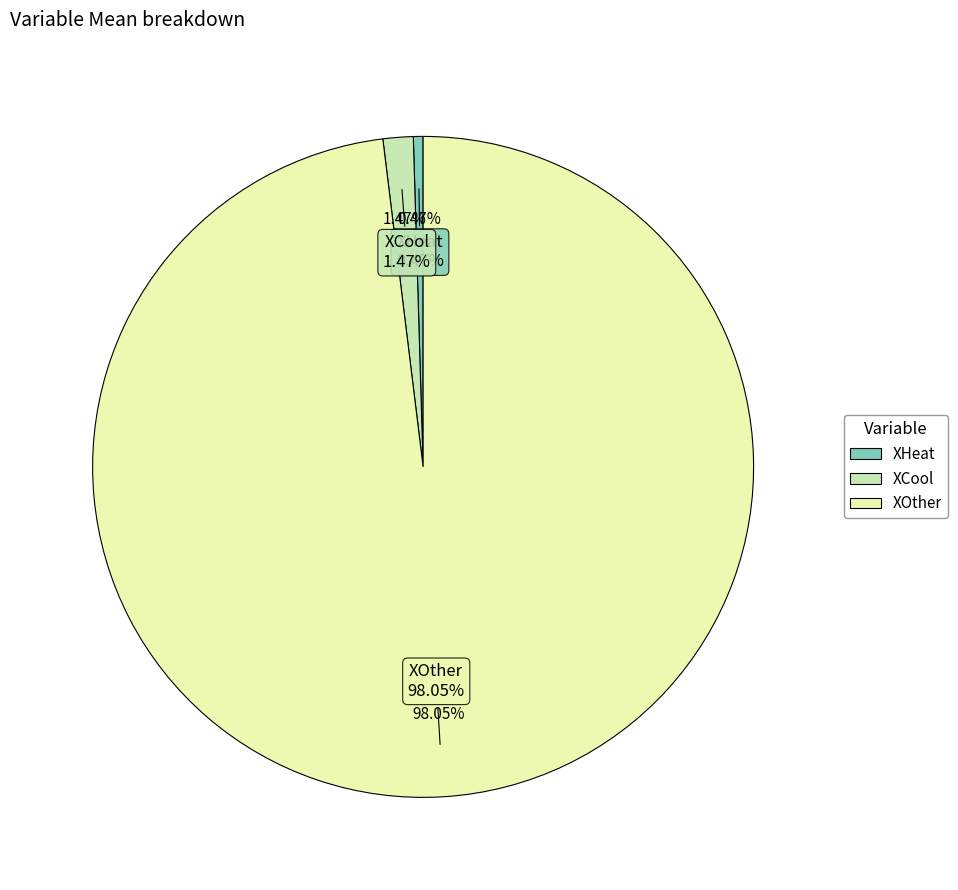

How much of the chart is everything except XOther?

1.9%